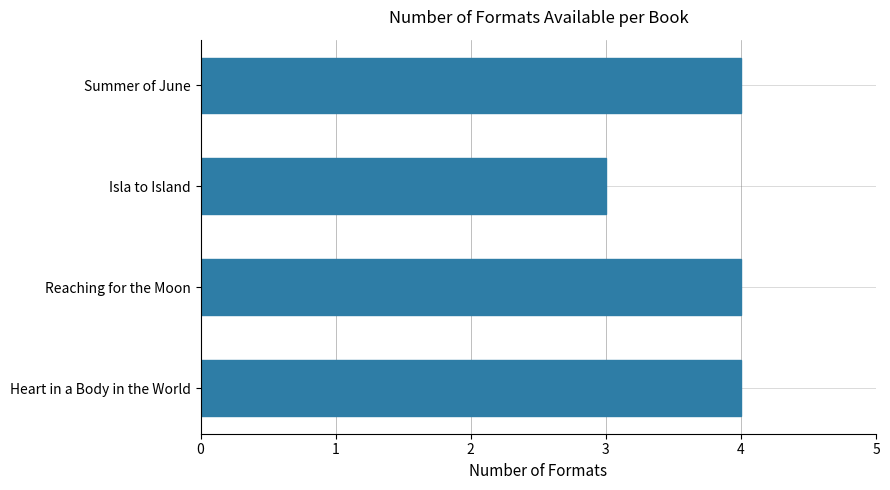

Read the value at Isla to Island.

3